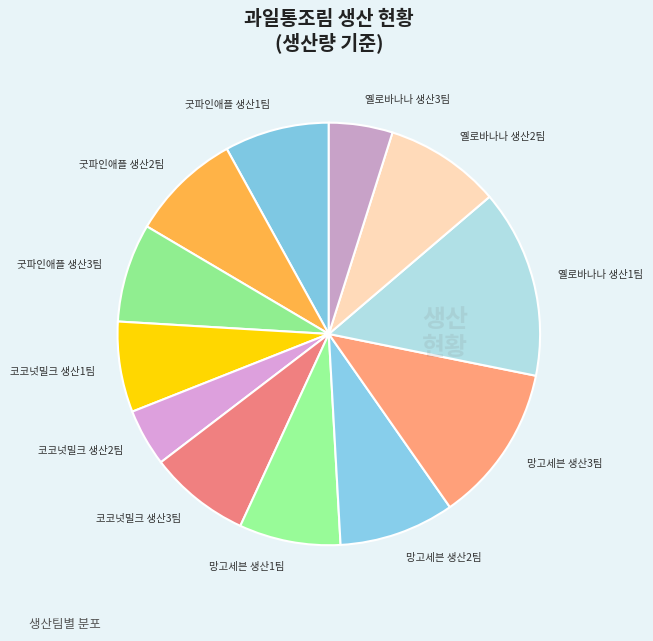

Which category has the biggest portion of the pie?

옐로바나나 생산1팀